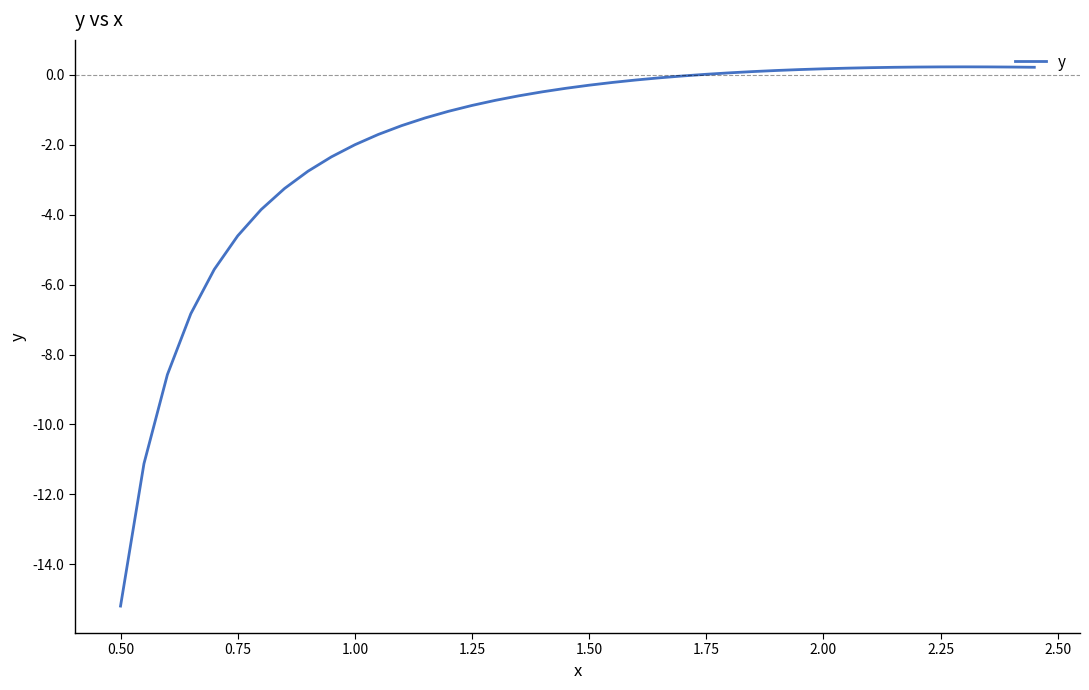

What is the difference between the maximum and minimum values?

15.4